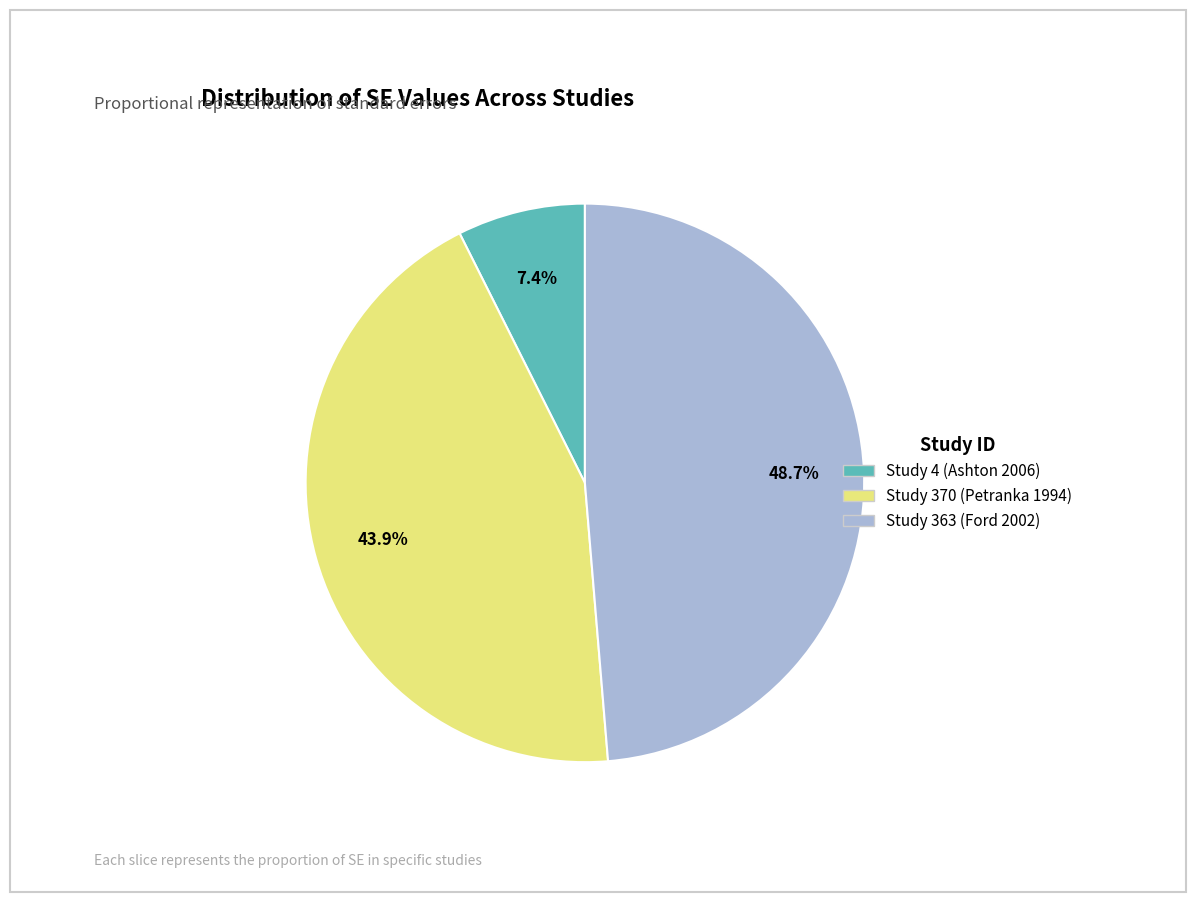

Does any single category account for the majority?

No